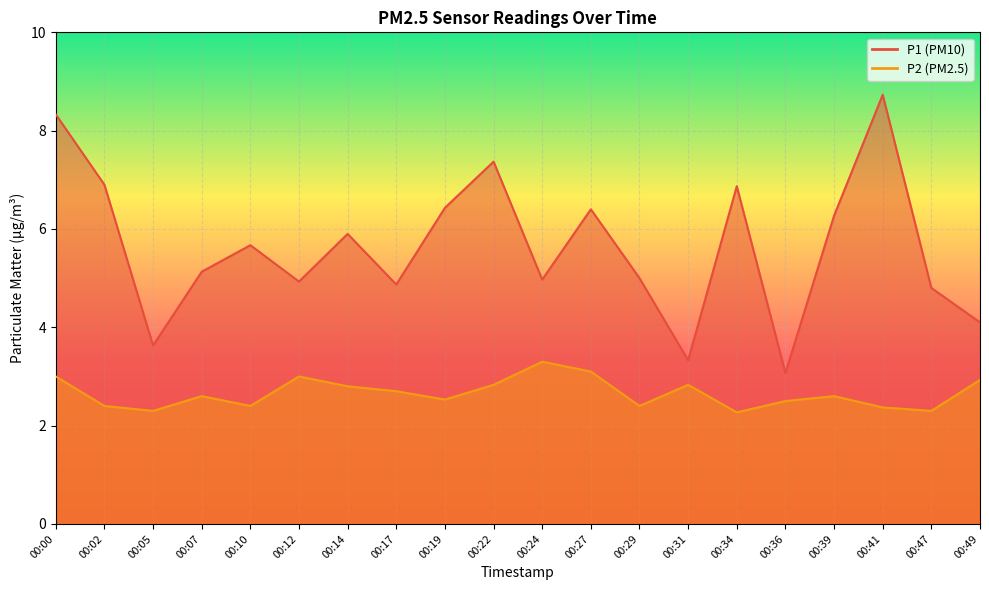

List the labels in order of P2 value, largest first.

00:24, 00:27, 00:00, 00:12, 00:49, 00:22, 00:31, 00:14, 00:17, 00:07, 00:39, 00:19, 00:36, 00:02, 00:10, 00:29, 00:41, 00:05, 00:47, 00:34